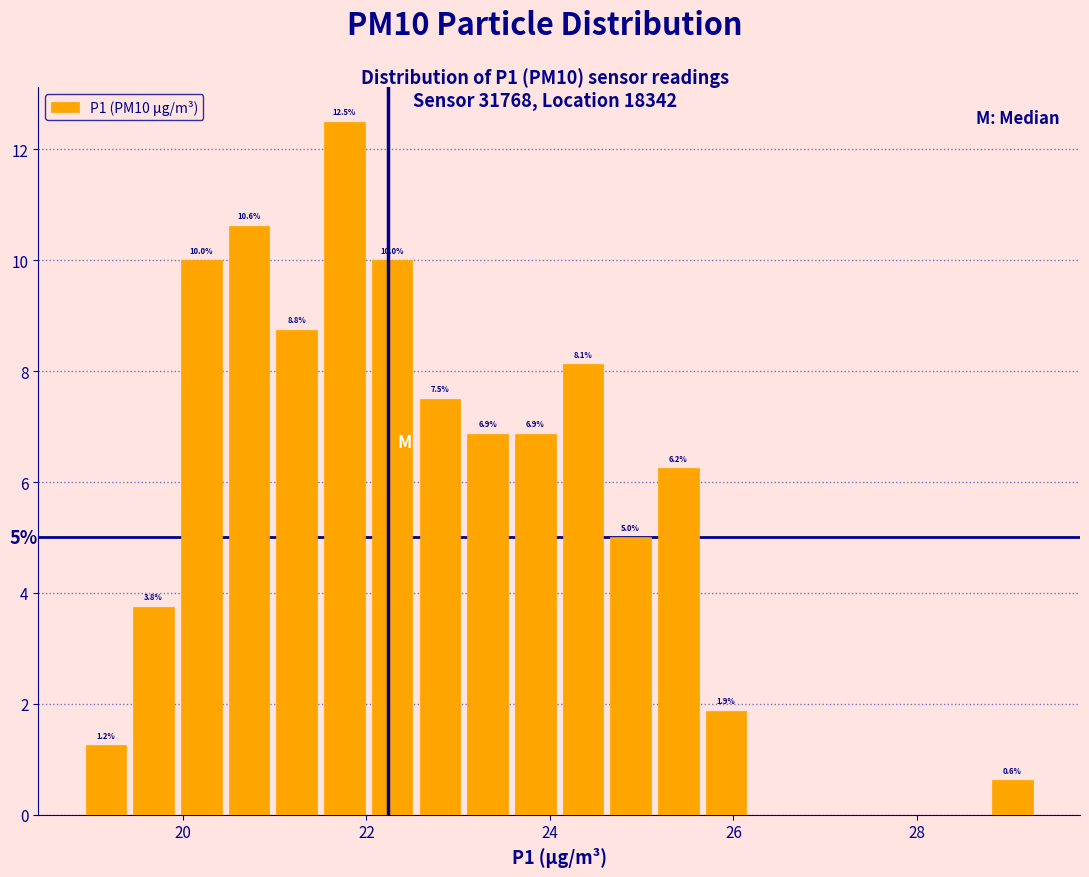

Around what value on the x-axis is the tallest bar? Give the approximate position of its centre, as read against the axis.

21.8